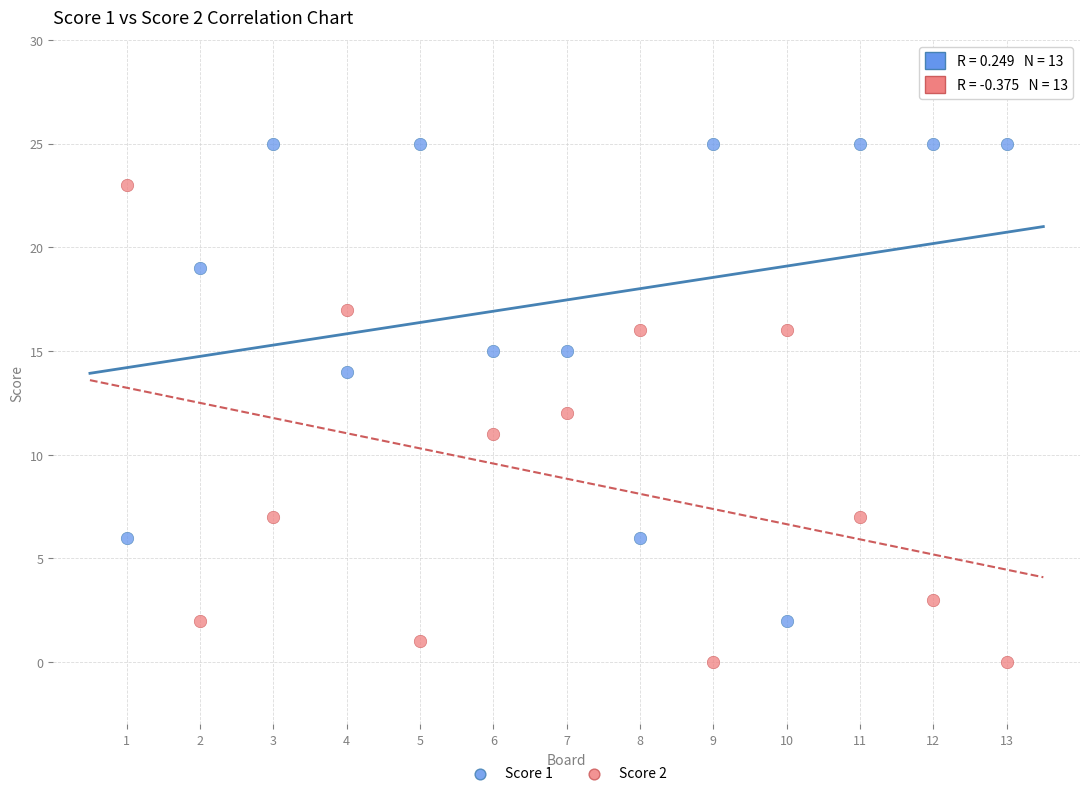

What is the X range (max minus min) for the scatter plot?

12